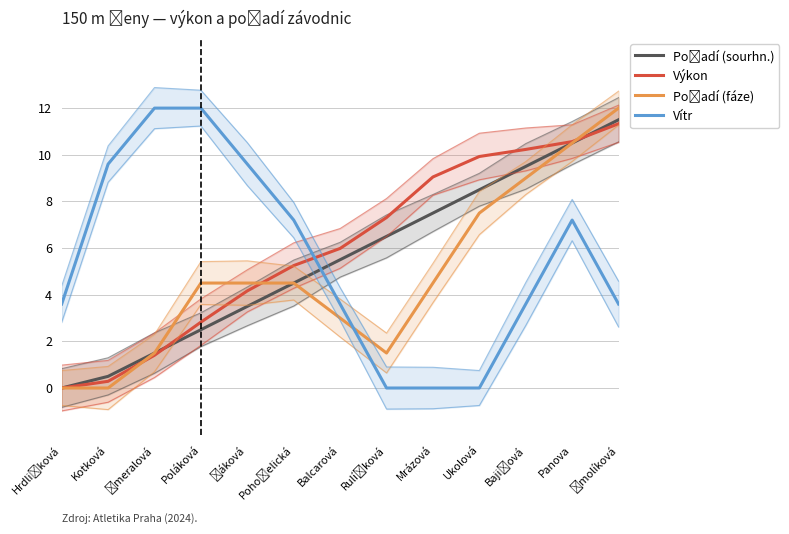

At how many categories does at least one series exceed 9?

9